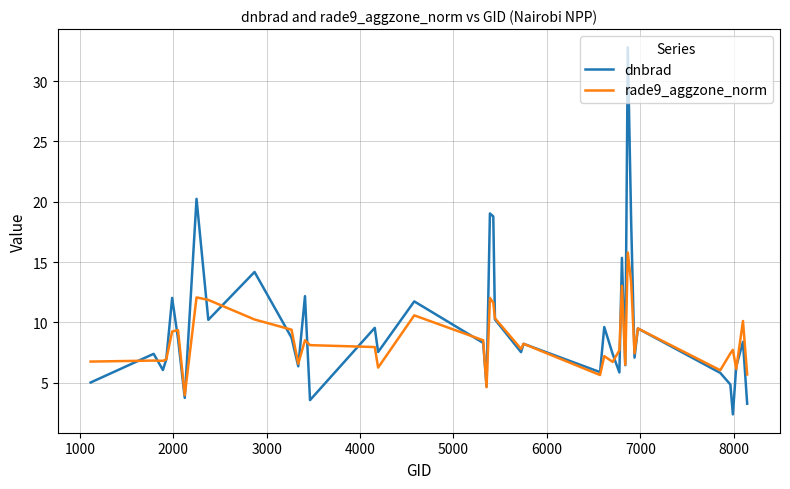

Which series has the largest range (max minus min)?

dnbrad